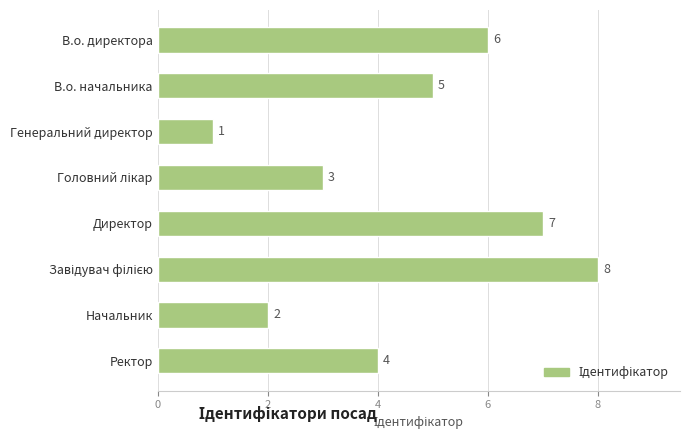

What is the maximum value shown in the chart?

8